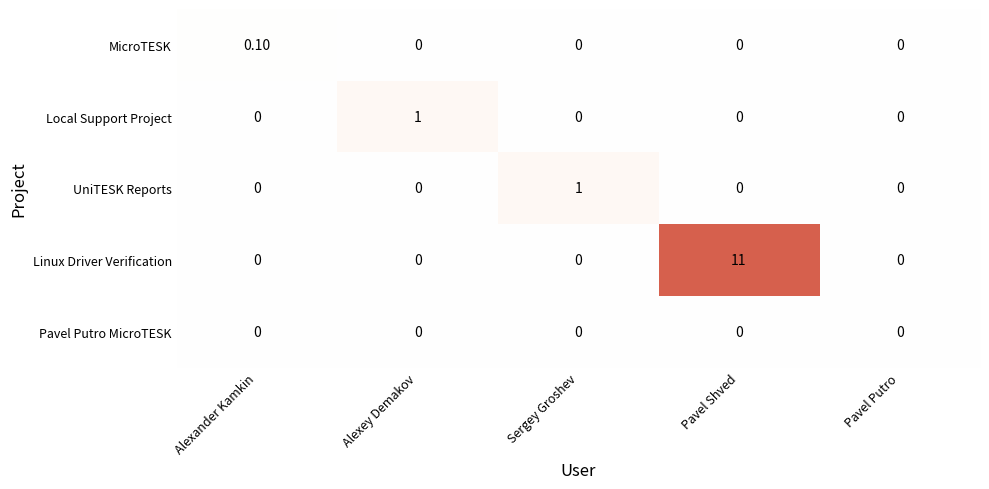

What is the sum of the Linux Driver Verification values at Pavel Putro and Pavel Shved?

11.0